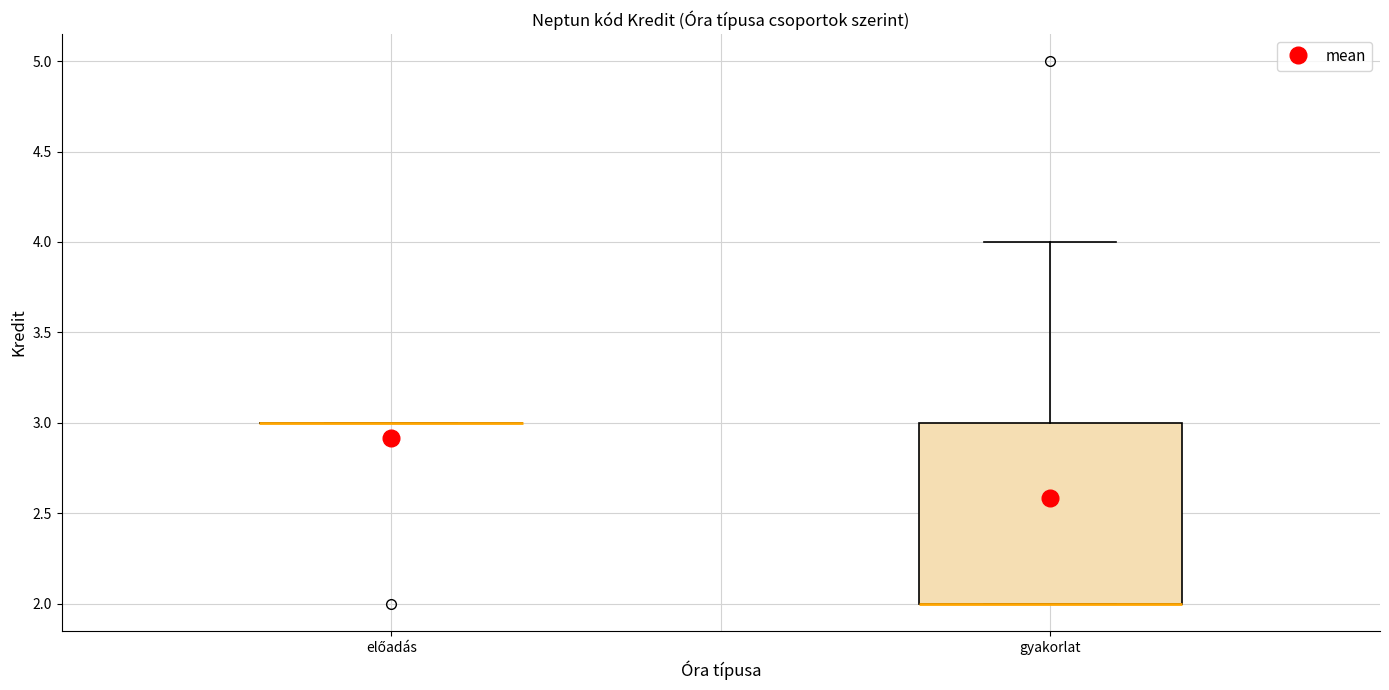

Where is the upper edge of the box for gyakorlat on the y-axis? The values are not printed on the chart, so give them approximately, as read against the axis.

3